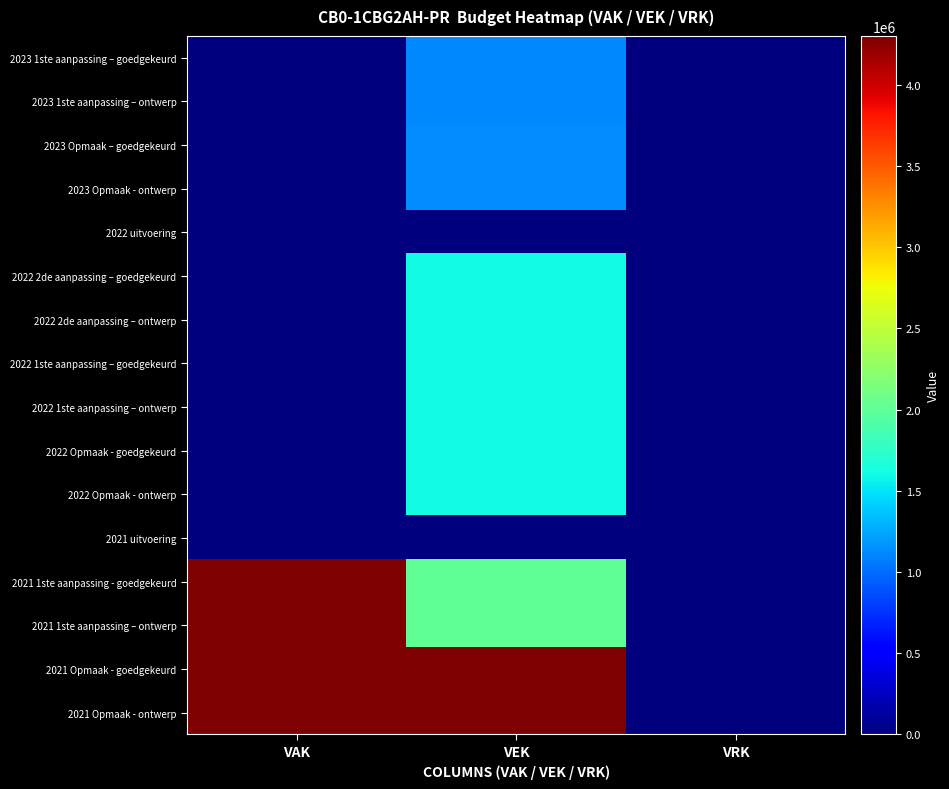

Reading left to right, what are all the values shown in this chart?

2023 1ste aanpassing – goedgekeurd: VAK=0	VEK=1109151	VRK=0
2023 1ste aanpassing – ontwerp: VAK=0	VEK=1109151	VRK=0
2023 Opmaak – goedgekeurd: VAK=0	VEK=1140915	VRK=0
2023 Opmaak - ontwerp: VAK=0	VEK=1140915	VRK=0
2022 uitvoering: VAK=0	VEK=0	VRK=0
2022 2de aanpassing – goedgekeurd: VAK=0	VEK=1600000	VRK=0
2022 2de aanpassing – ontwerp: VAK=0	VEK=1600000	VRK=0
2022 1ste aanpassing – goedgekeurd: VAK=0	VEK=1600000	VRK=0
2022 1ste aanpassing – ontwerp: VAK=0	VEK=1600000	VRK=0
2022 Opmaak - goedgekeurd: VAK=0	VEK=1600000	VRK=0
2022 Opmaak - ontwerp: VAK=0	VEK=1600000	VRK=0
2021 uitvoering: VAK=0	VEK=0	VRK=0
2021 1ste aanpassing - goedgekeurd: VAK=4300000	VEK=2000000	VRK=0
2021 1ste aanpassing – ontwerp: VAK=4300000	VEK=2000000	VRK=0
2021 Opmaak - goedgekeurd: VAK=4300000	VEK=4300000	VRK=0
2021 Opmaak - ontwerp: VAK=4300000	VEK=4300000	VRK=0